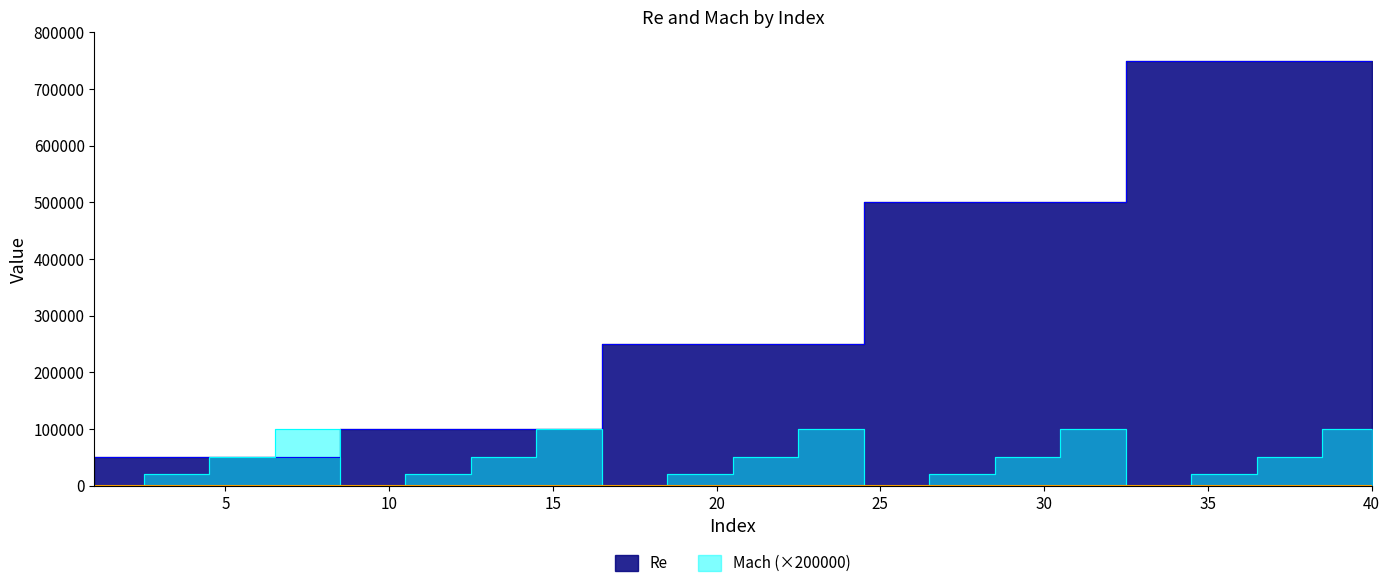

How many times do Re and Mach_scaled cross each other?

1